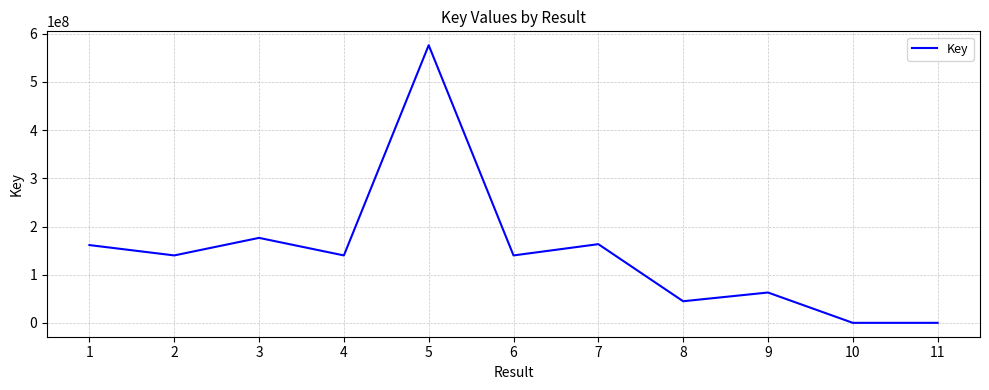

What is the greatest value displayed?

576083397